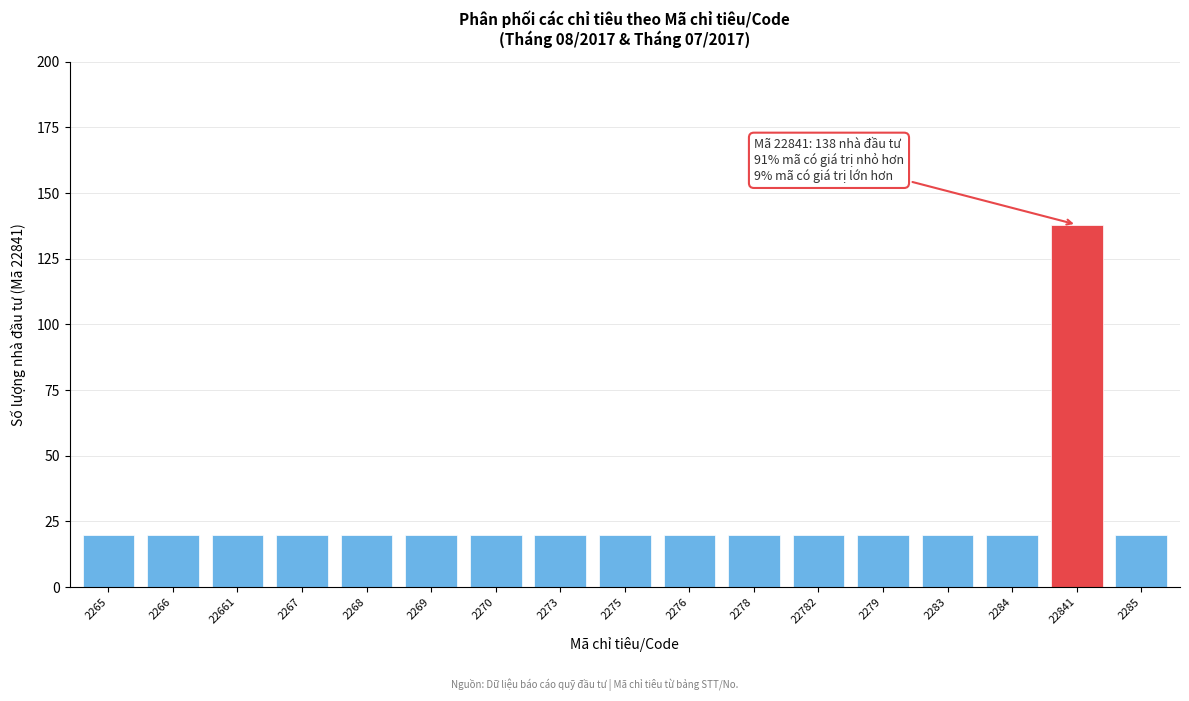

Reading left to right, list all the values displayed in this chart.

20	20	20	20	20	20	20	20	20	20	20	20	20	20	20	138	20